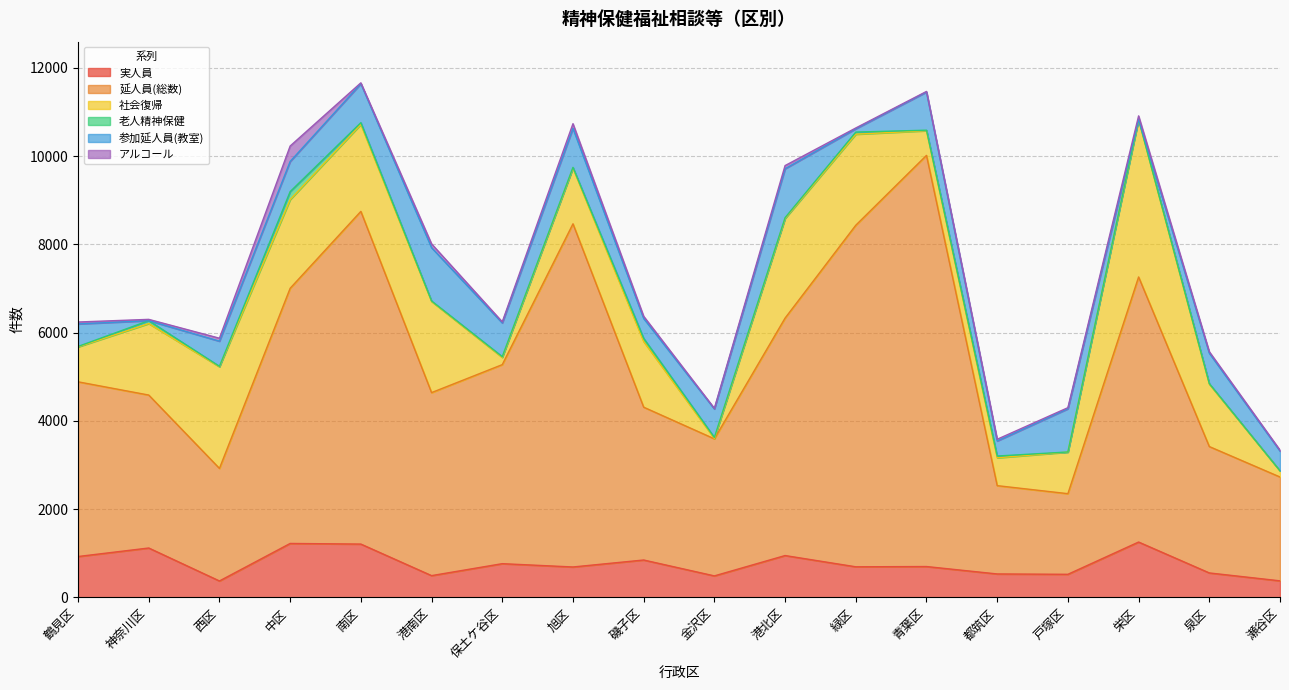

How many distinct data groups are displayed?

6